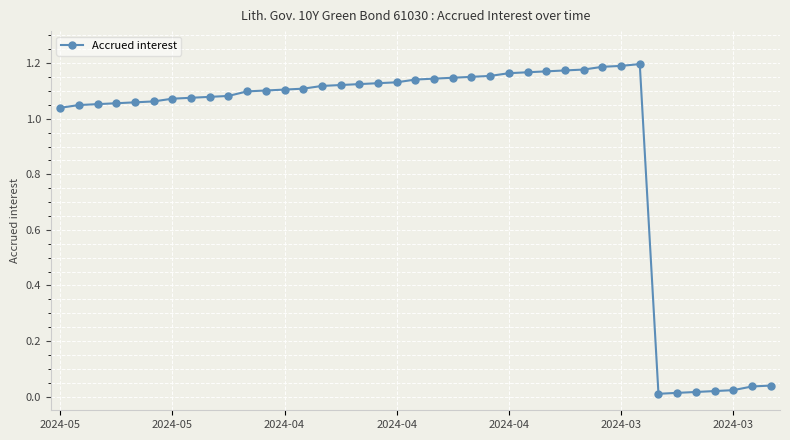

What is the average value?

0.9